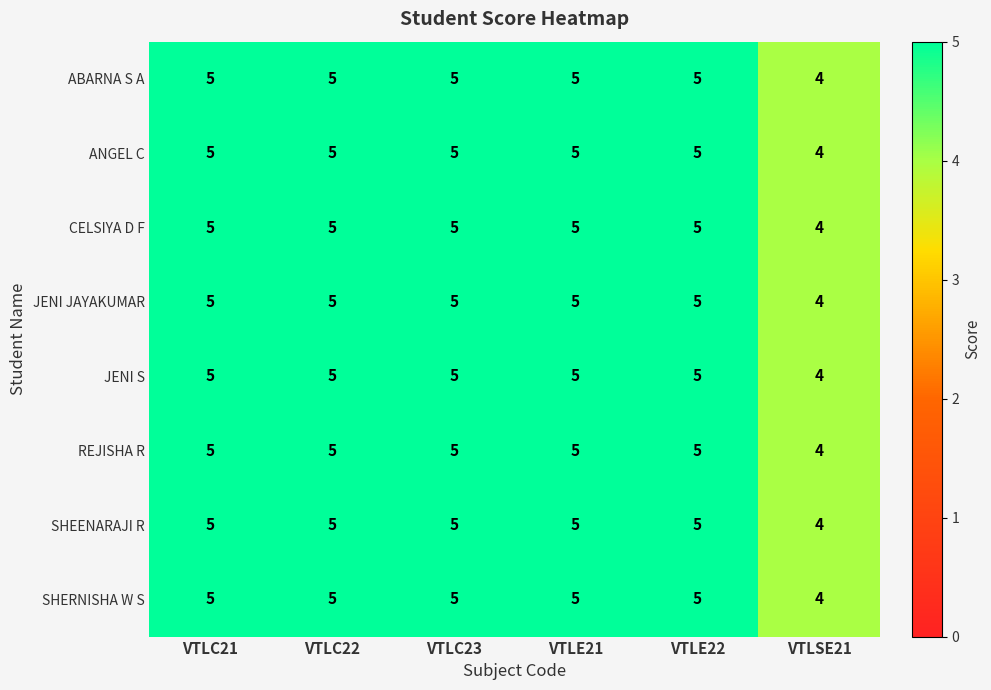

What is the minimum value shown in the chart?

4